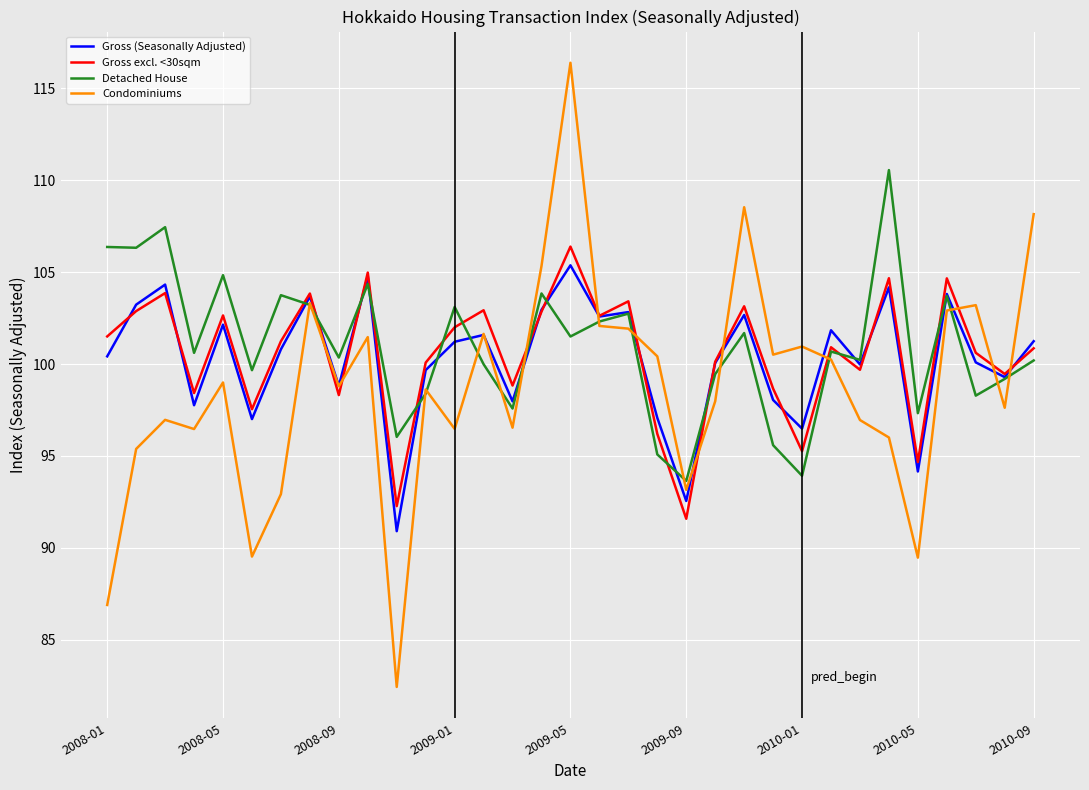

What is the minimum value shown in the chart?

82.4